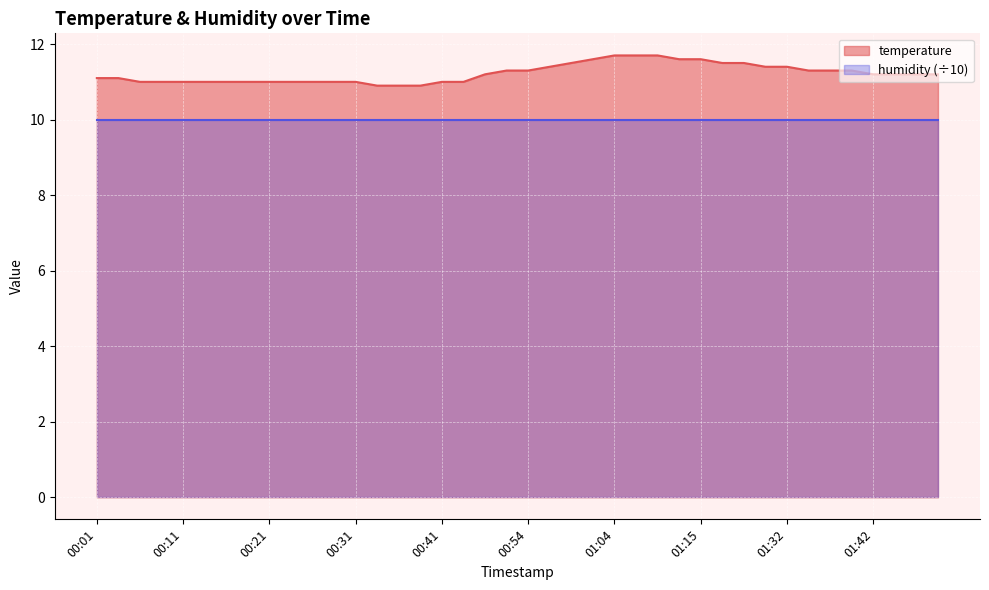

Reading left to right, list all the values displayed in this chart.

11.1	11.1	11.0	11.0	11.0	11.0	11.0	11.0	11.0	11.0	11.0	11.0	11.0	10.9	10.9	10.9	11.0	11.0	11.2	11.3	11.3	11.4	11.5	11.6	11.7	11.7	11.7	11.6	11.6	11.5	11.5	11.4	11.4	11.3	11.3	11.3	11.2	11.2	11.2	11.2